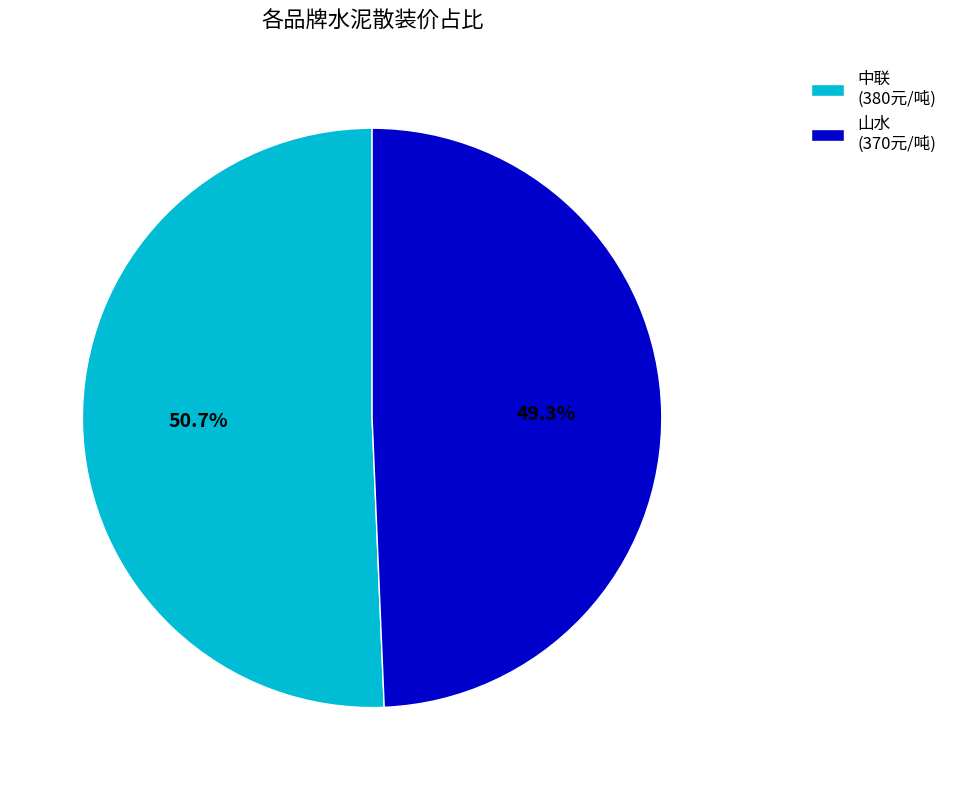

To the nearest percent, what is the average slice percentage?

50%